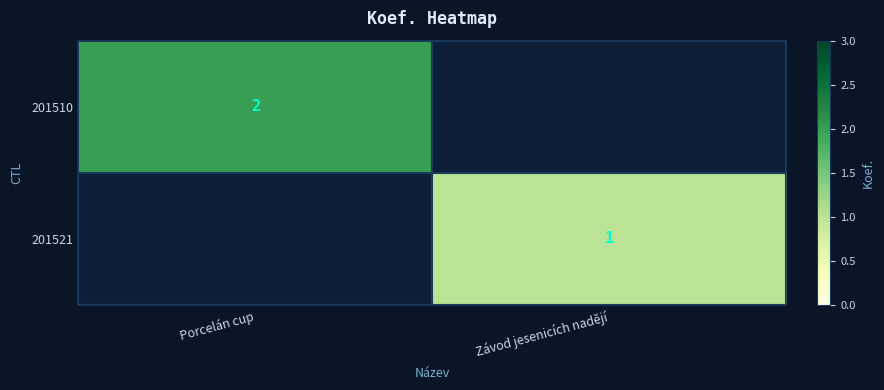

Is it true that 201510 equals 3 at Porcelán cup?

False